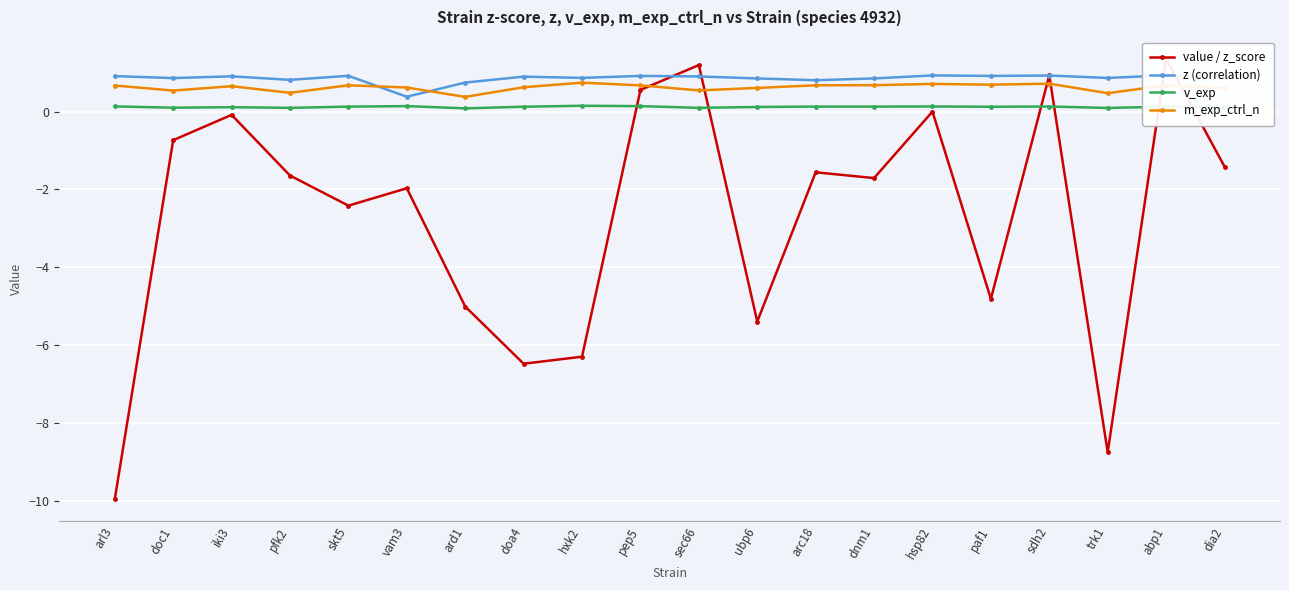

What is the maximum value shown in the chart?

1.3